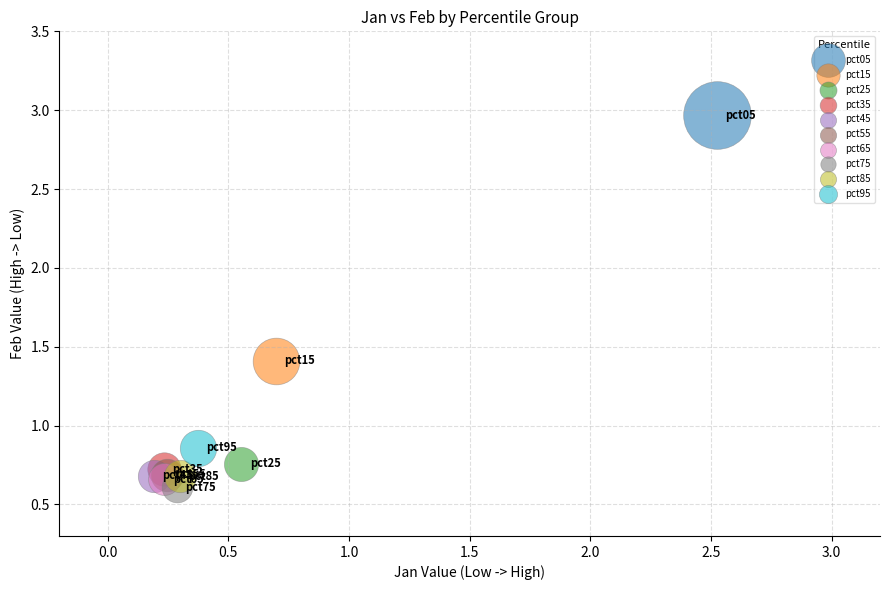

What are all the series names shown in the legend?

pct05, pct15, pct25, pct35, pct45, pct55, pct65, pct75, pct85, pct95